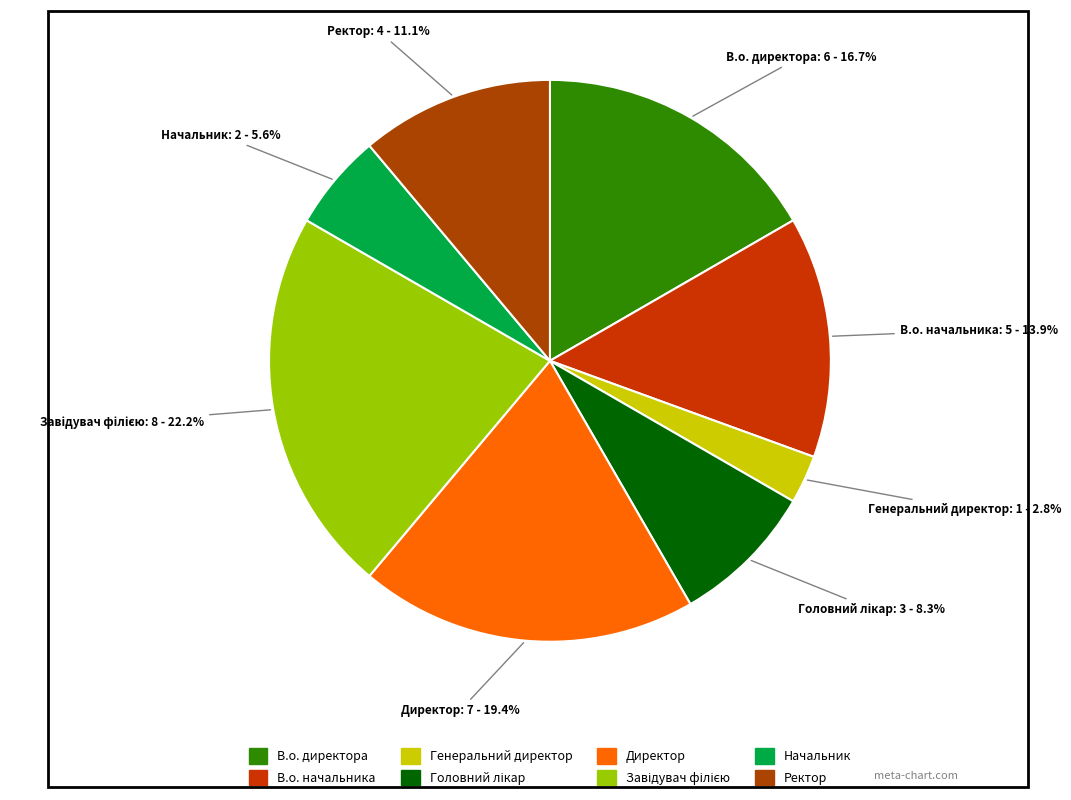

Count the number of slices in the pie.

8